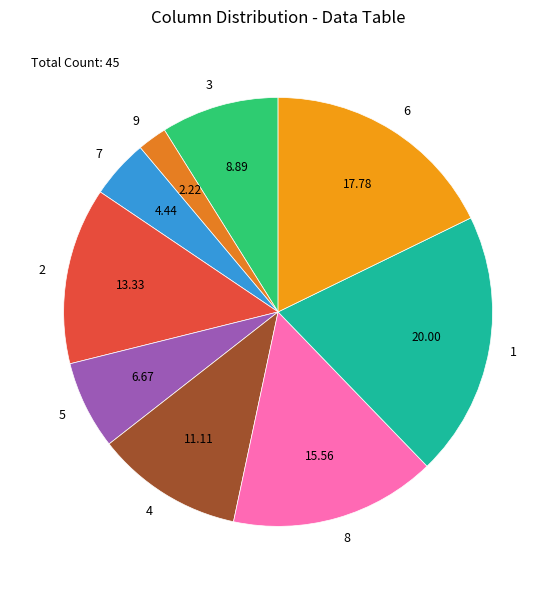

Between 4 and 8, which is larger?

8